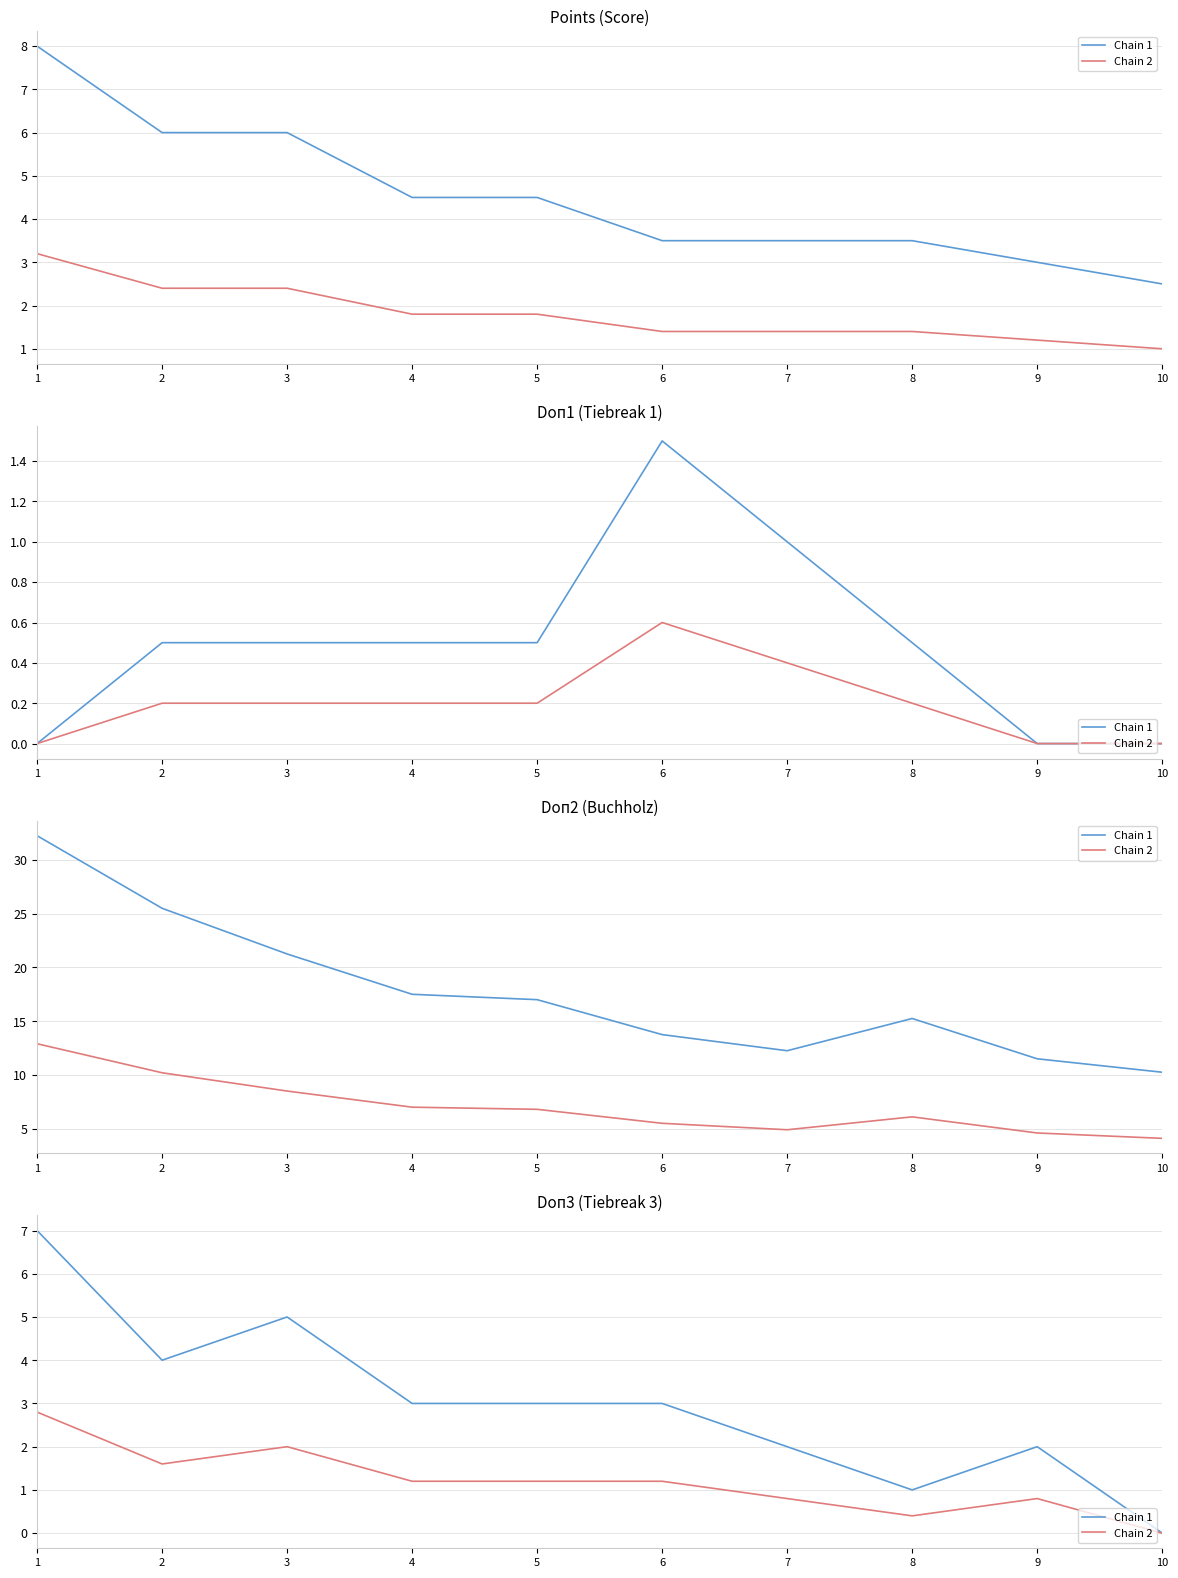

Rank the series by their average value, from lowest to highest.

Chain 2, Chain 1